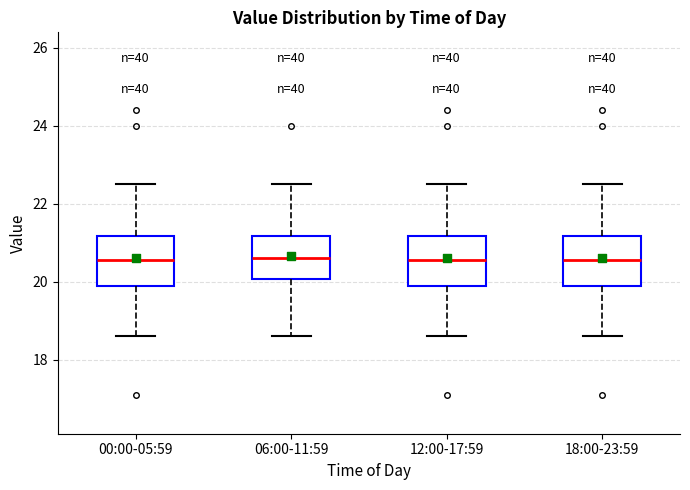

Where is the upper edge of the box for 12:00-17:59 on the y-axis? The values are not printed on the chart, so give them approximately, as read against the axis.

21.2